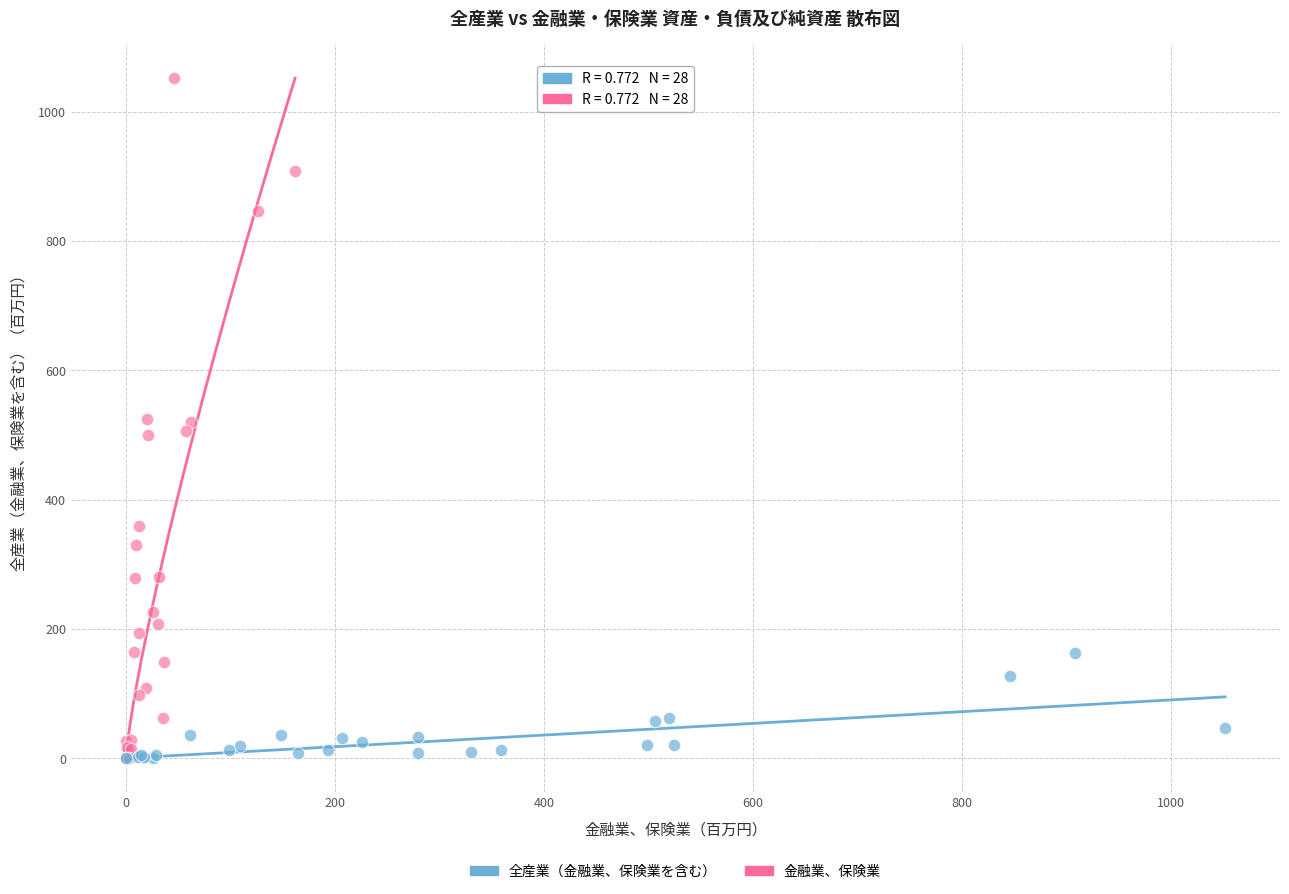

Which series contains the highest Y value?

金融業、保険業